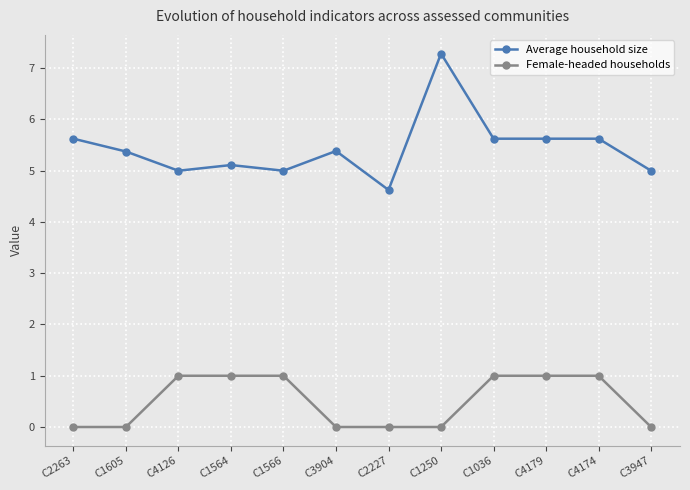

Does the chart display data point markers on the line(s)?

Yes